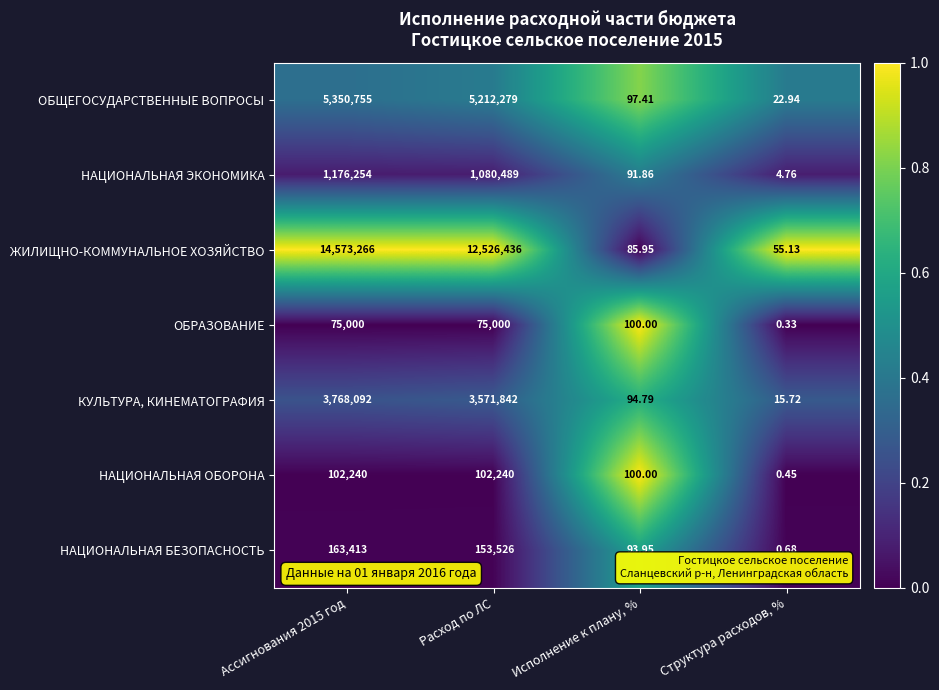

Count the number of categories in the chart.

4